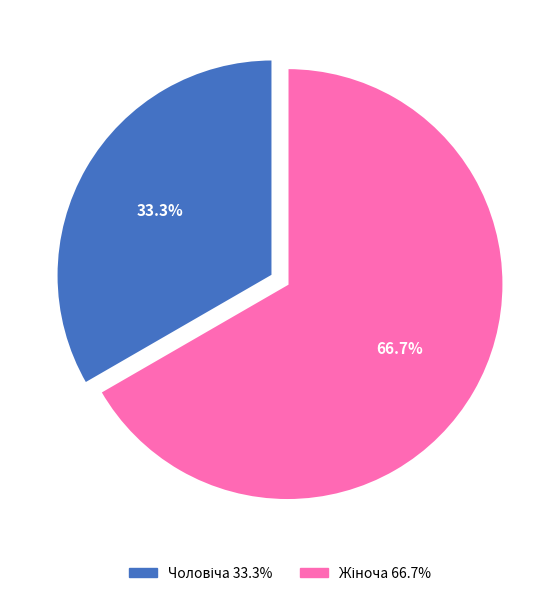

Does any single category account for the majority?

Yes